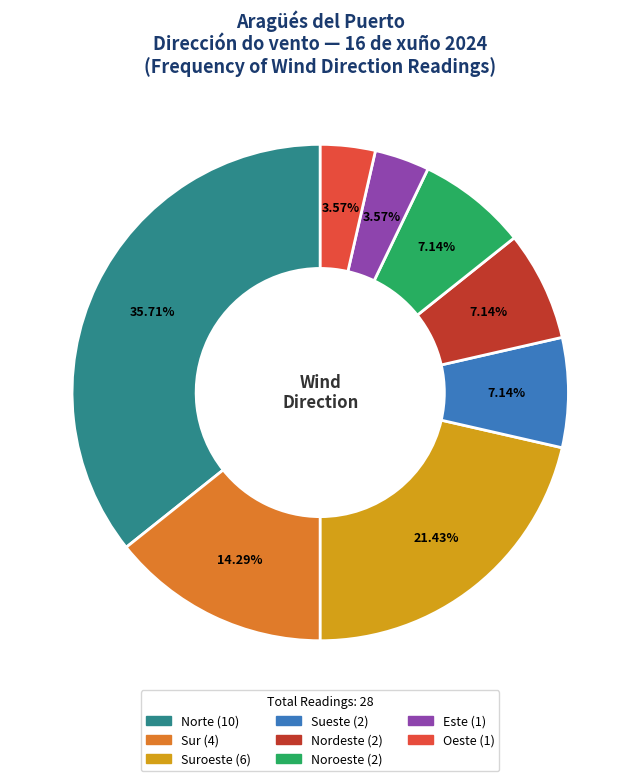

Does any single category account for the majority?

No